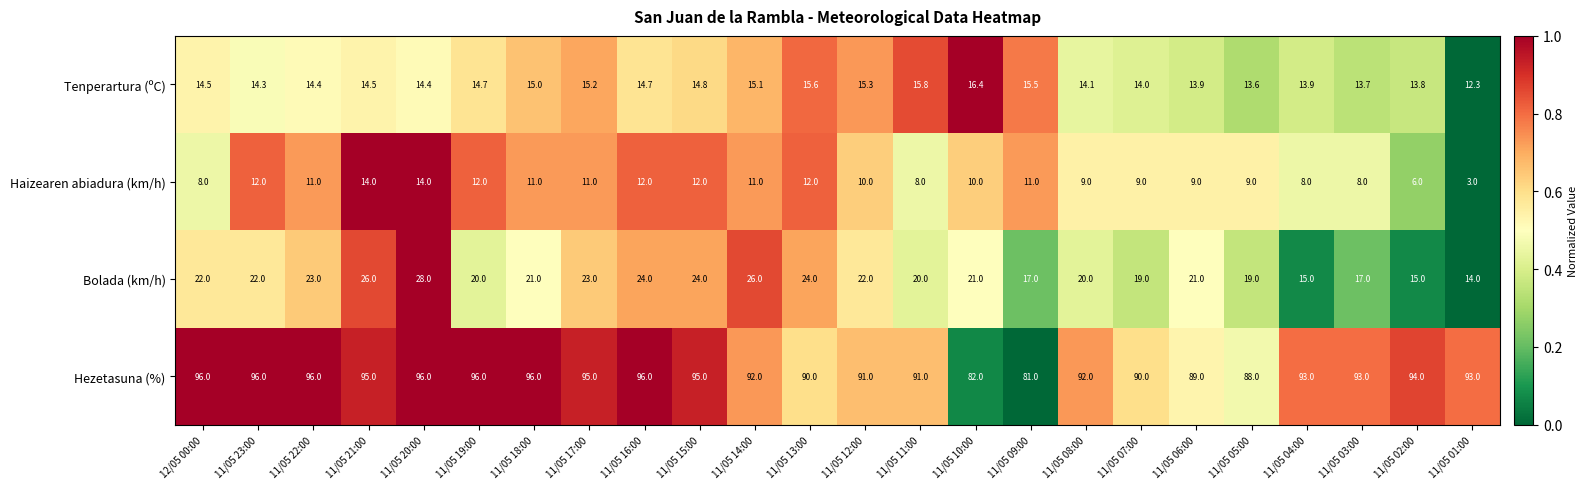

Rank the series at 11/05 14:00 from highest to lowest value.

Hezetasuna (%), Bolada (km/h), Tenperartura (ºC), Haizearen abiadura (km/h)